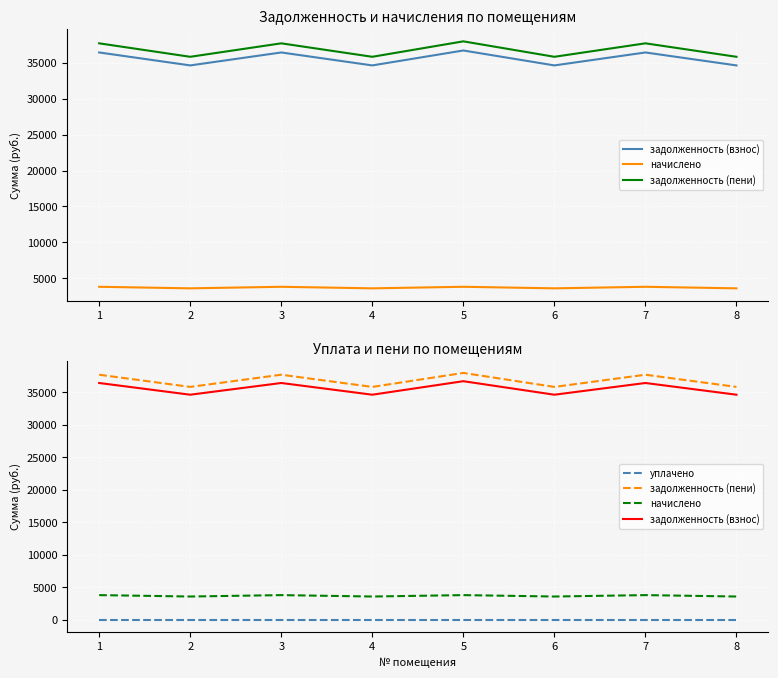

How many distinct data groups are displayed?

4